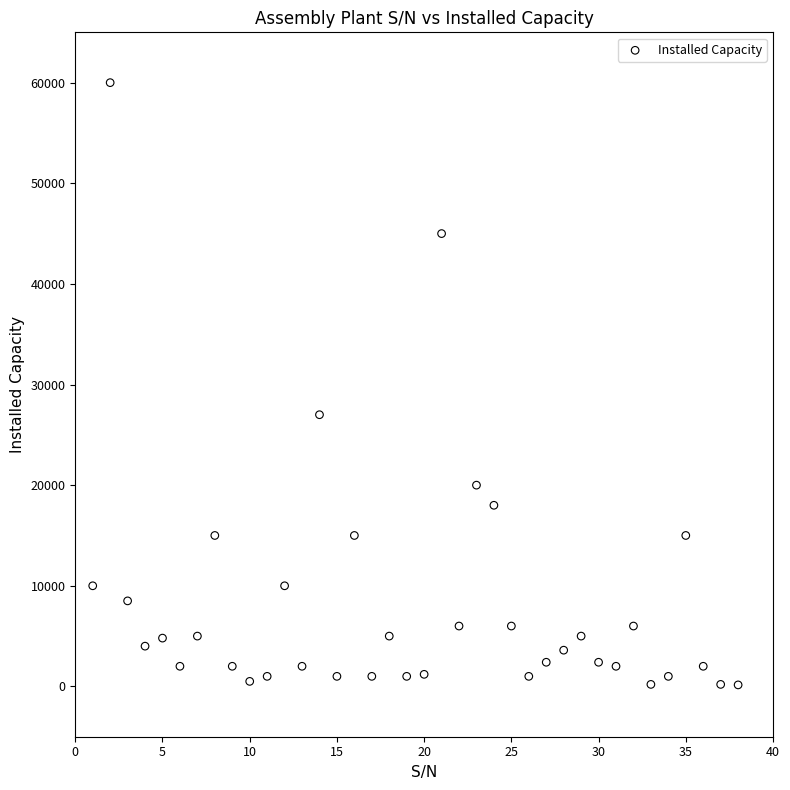

What is the range of Y values (max minus min)?

59850